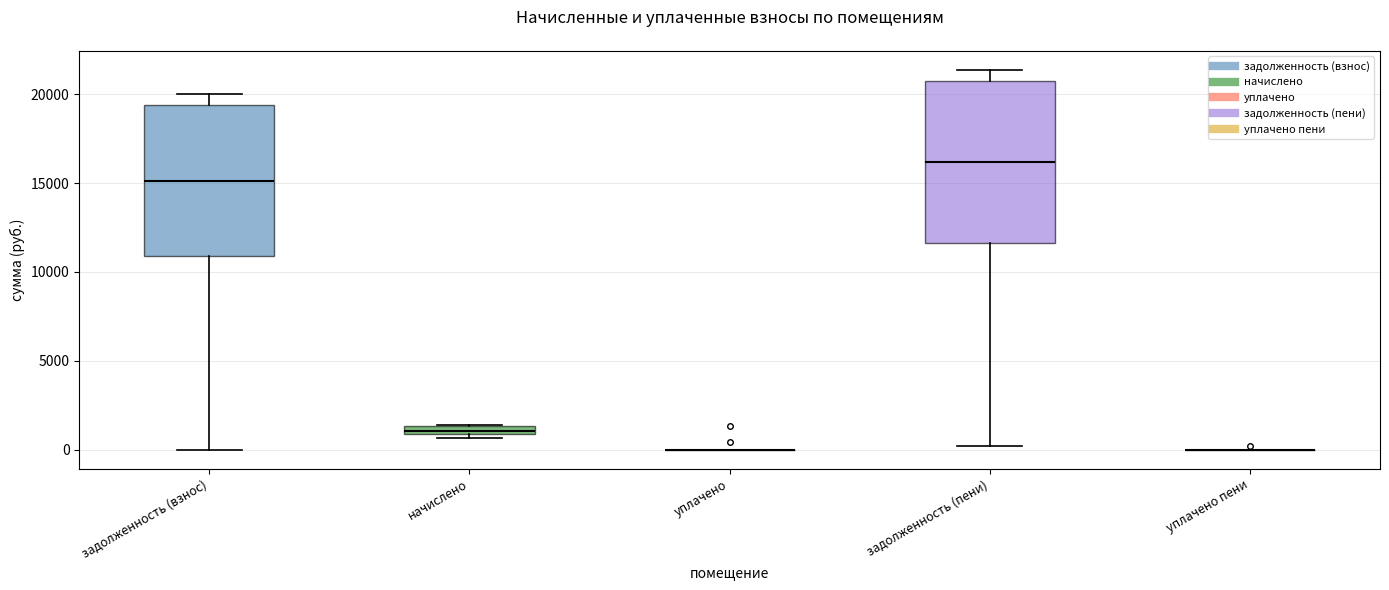

Comparing the boxes themselves (not the whiskers), which one is the tallest?

задолженность (пени)